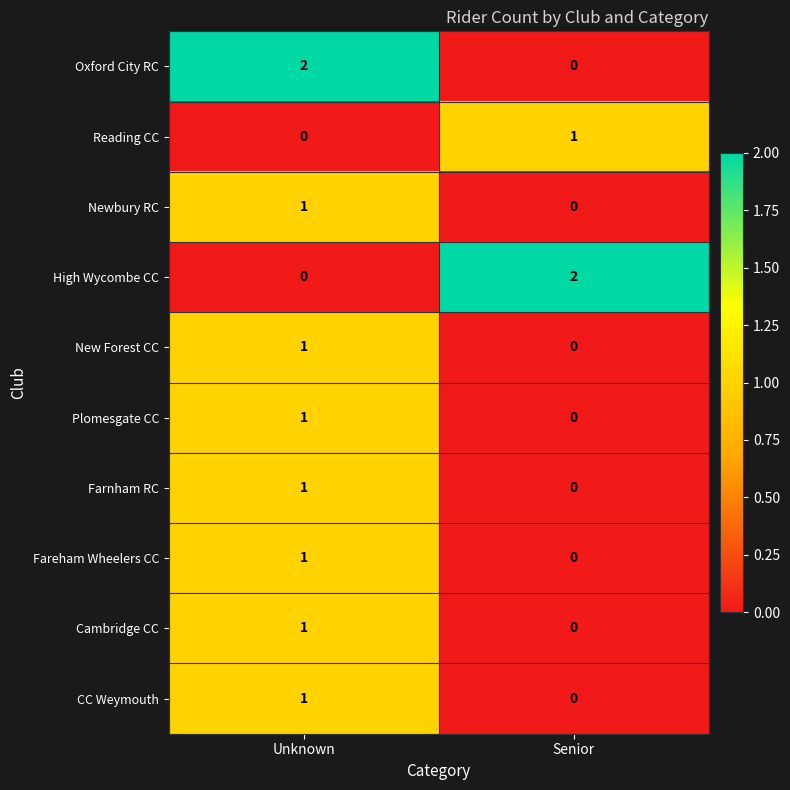

At how many categories does at least one series exceed 1?

2